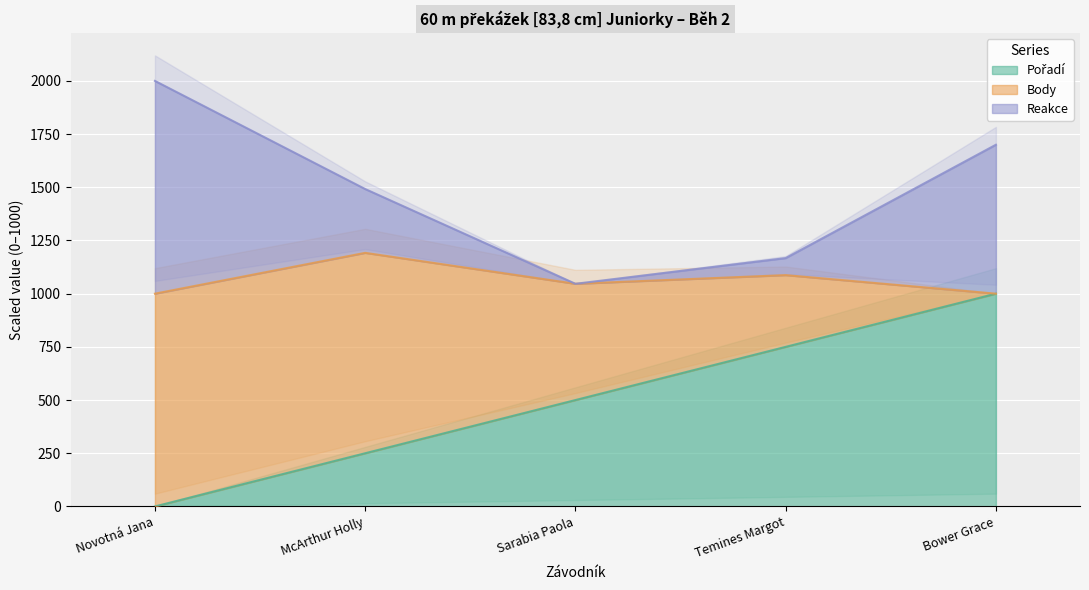

What is the difference between the second highest and minimum values in the Pořadí series?

750.0